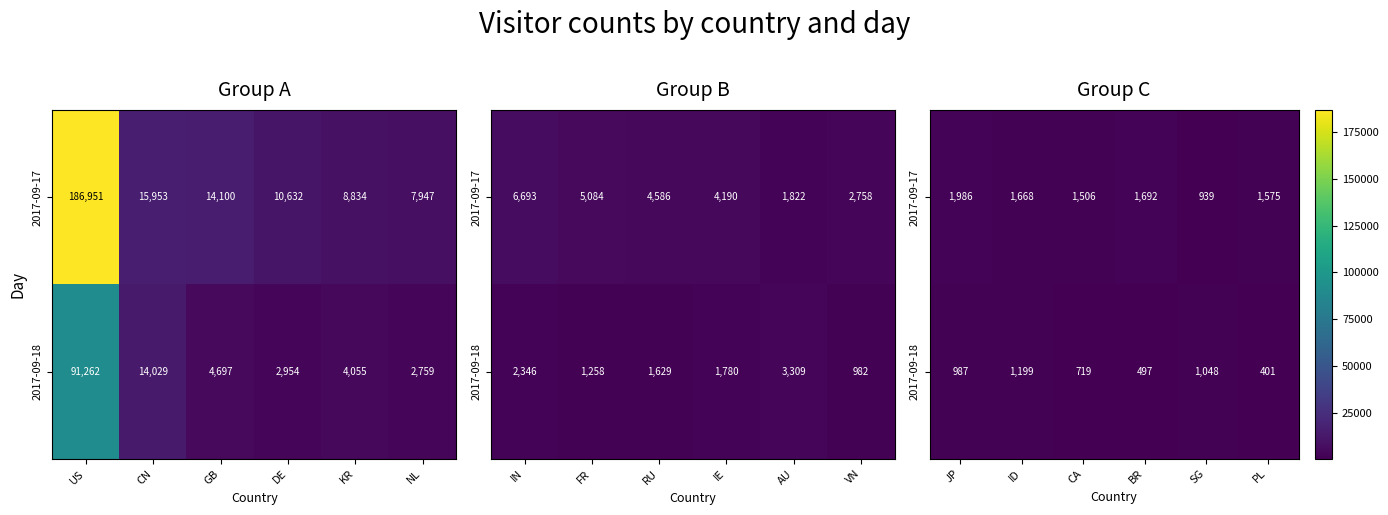

Rank the series by their maximum value, from highest to lowest.

2017-09-17, 2017-09-18